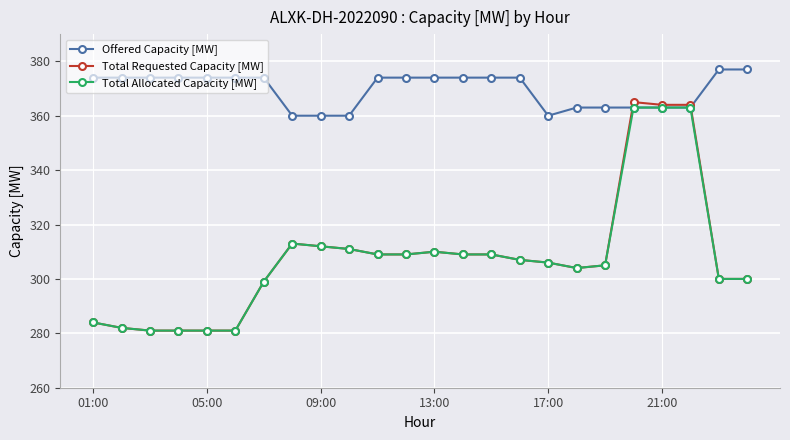

What are all the series names shown in the legend?

Offered Capacity [MW], Total Requested Capacity [MW], Total Allocated Capacity [MW]